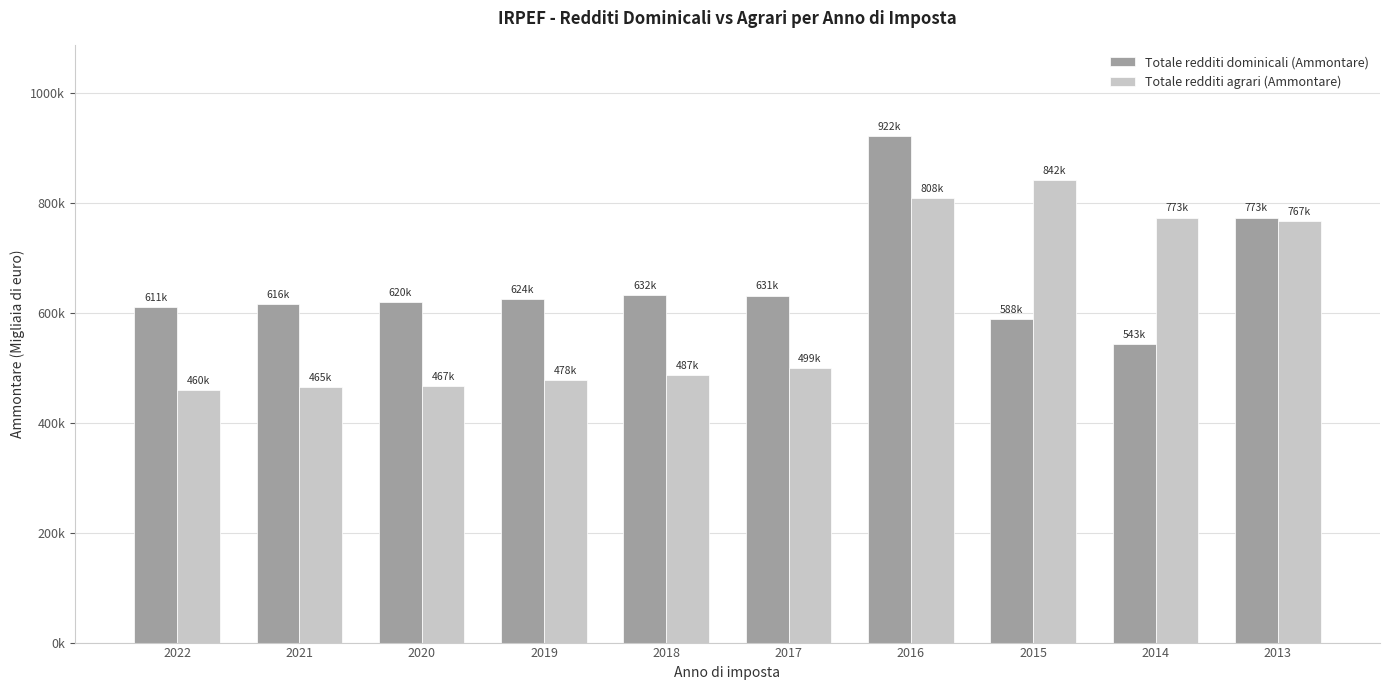

What are all the series names shown in the legend?

Totale redditi dominicali (Ammontare), Totale redditi agrari (Ammontare)